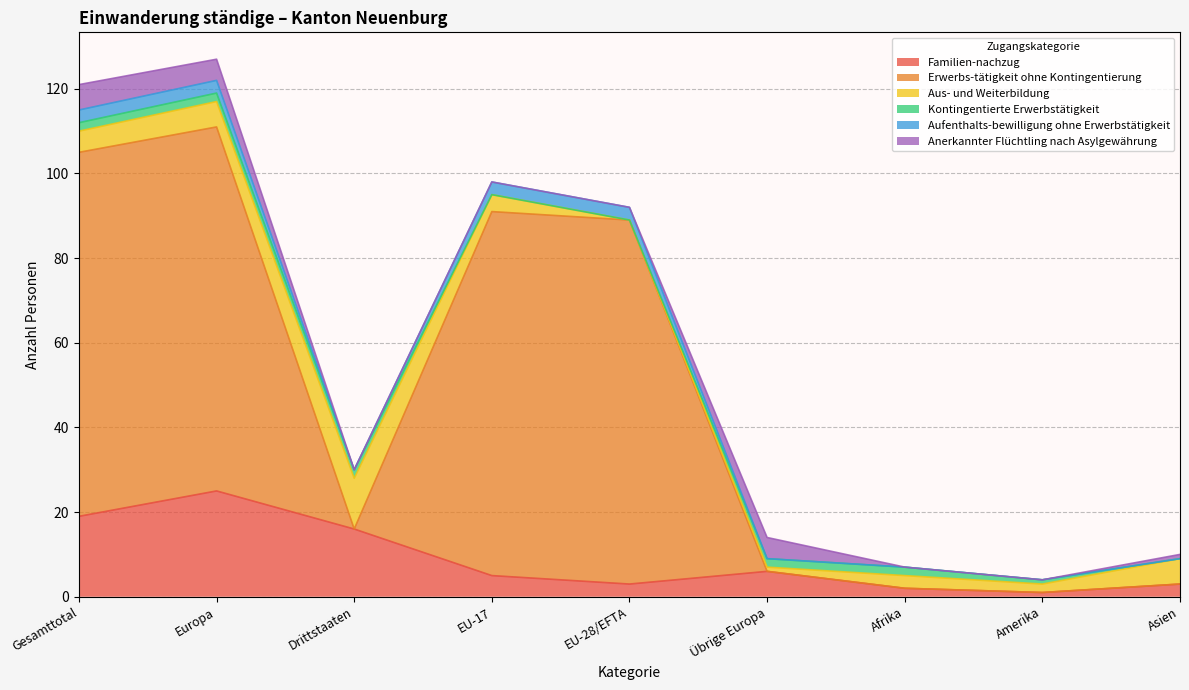

What is the label of the 7th point from the left?

Afrika